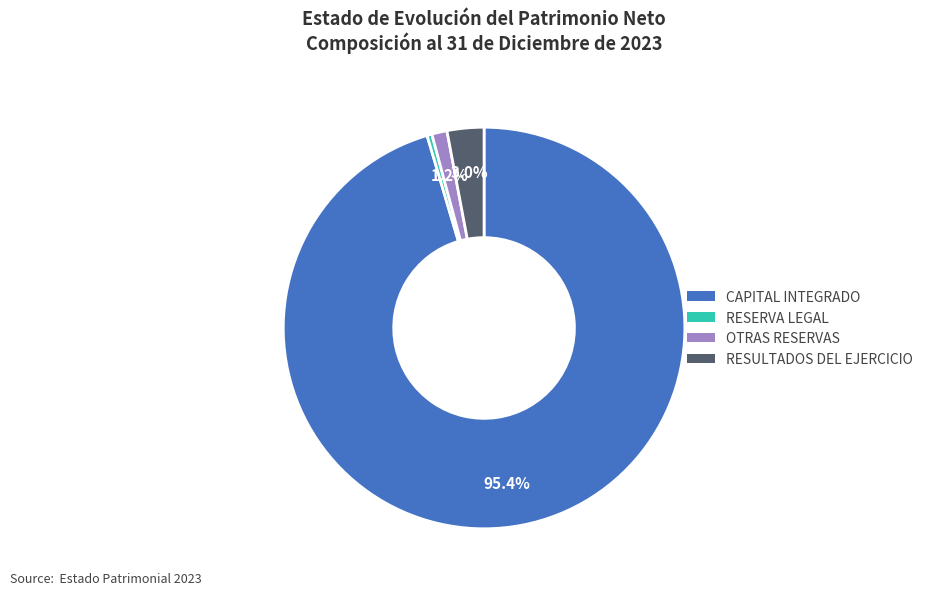

To the nearest percent, what portion does RESULTADOS DEL EJERCICIO represent?

3%